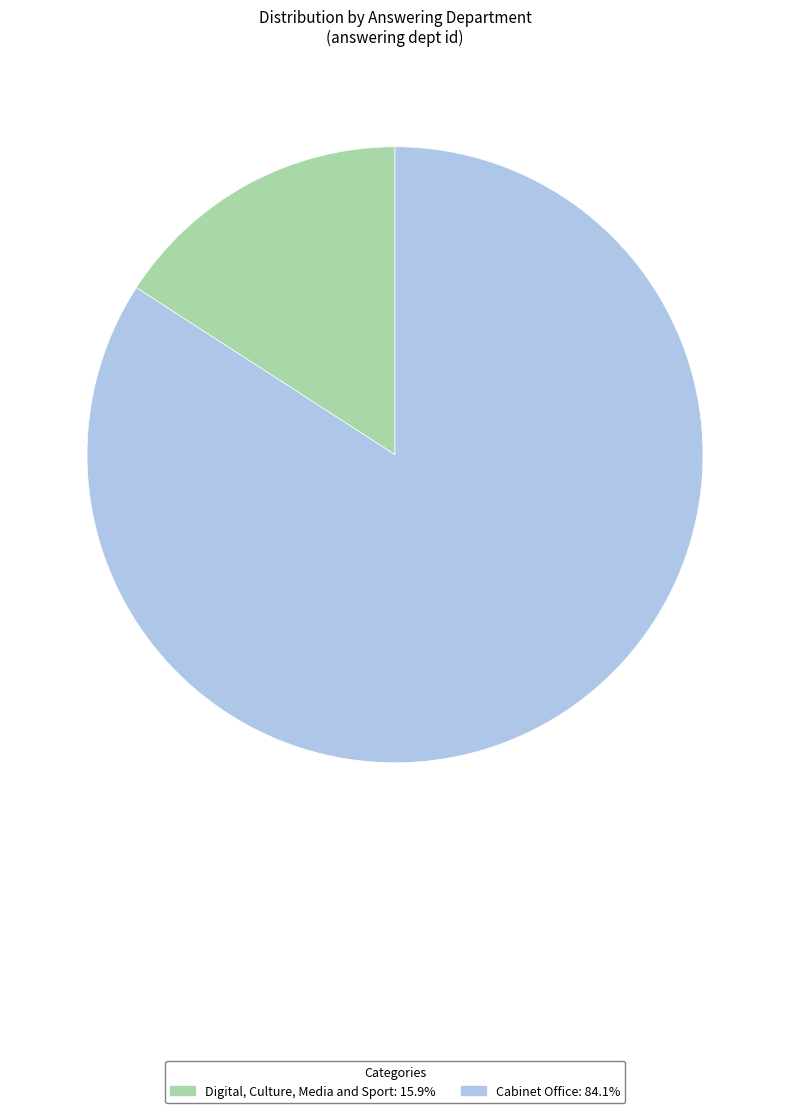

Do Digital, Culture, Media and Sport and Cabinet Office together represent more than half of the pie?

Yes